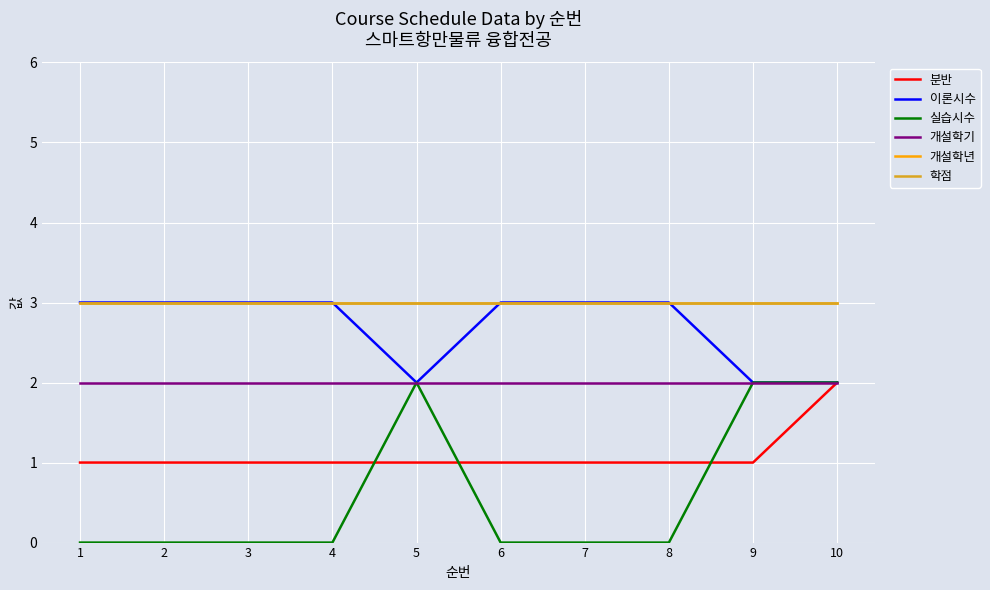

Is the value of 개설학년 at 1 greater than the value of 학점 at 2?

No